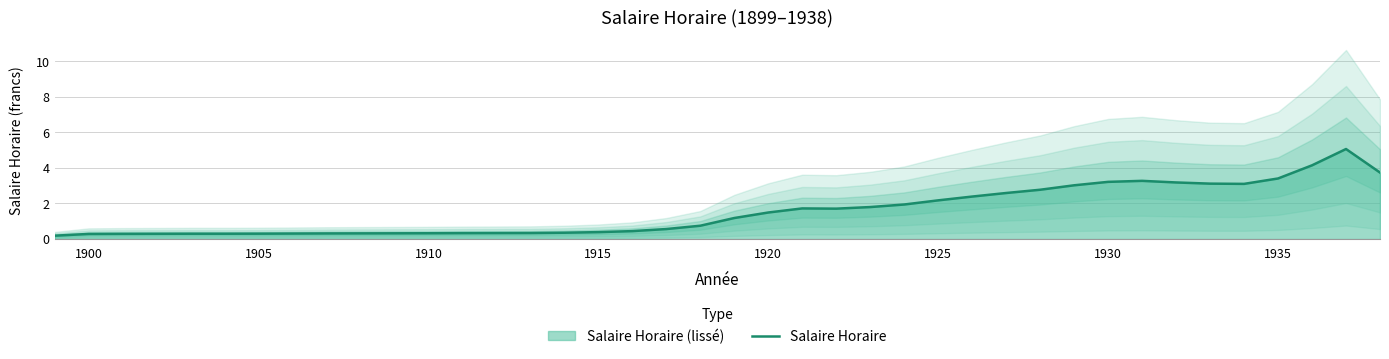

What is the maximum value for Salaire Horaire?

5.1